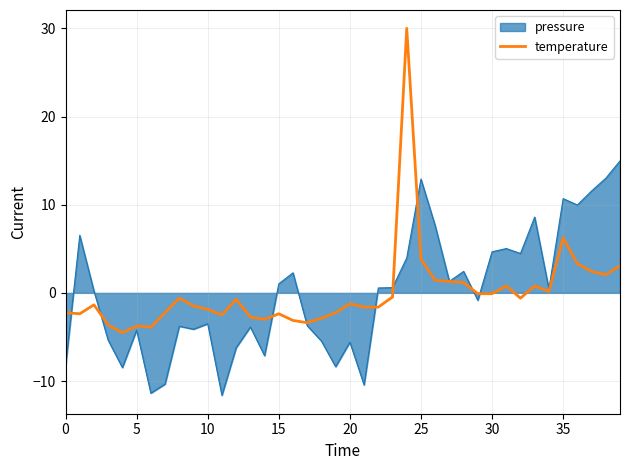

What is the lowest value of the temperature series?

-4.5